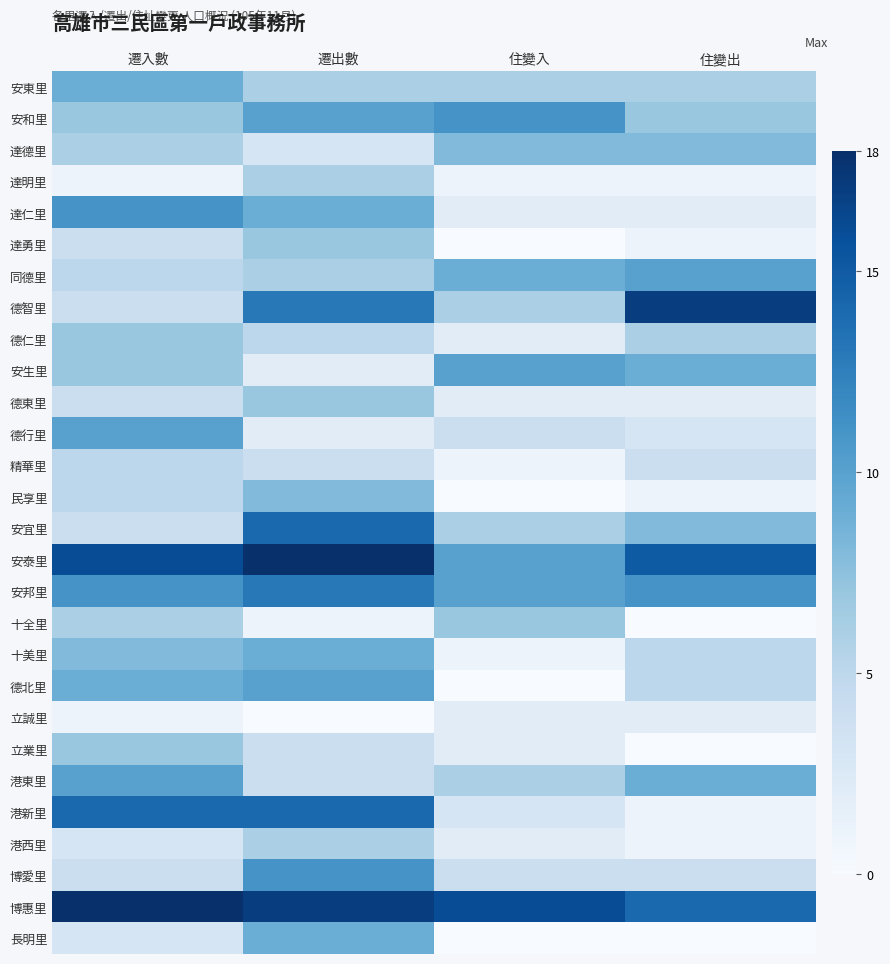

Reading left to right, extract all data points from this chart.

安東里: 遷入數=9	遷出數=6	住變入=6	住變出=6
安和里: 遷入數=7	遷出數=10	住變入=11	住變出=7
達德里: 遷入數=6	遷出數=3	住變入=8	住變出=8
達明里: 遷入數=1	遷出數=6	住變入=1	住變出=1
達仁里: 遷入數=11	遷出數=9	住變入=2	住變出=2
達勇里: 遷入數=4	遷出數=7	住變入=0	住變出=1
同德里: 遷入數=5	遷出數=6	住變入=9	住變出=10
德智里: 遷入數=4	遷出數=13	住變入=6	住變出=17
德仁里: 遷入數=7	遷出數=5	住變入=2	住變出=6
安生里: 遷入數=7	遷出數=2	住變入=10	住變出=9
德東里: 遷入數=4	遷出數=7	住變入=2	住變出=2
德行里: 遷入數=10	遷出數=2	住變入=4	住變出=3
精華里: 遷入數=5	遷出數=4	住變入=1	住變出=4
民享里: 遷入數=5	遷出數=8	住變入=0	住變出=1
安宜里: 遷入數=4	遷出數=14	住變入=6	住變出=8
安泰里: 遷入數=16	遷出數=18	住變入=10	住變出=15
安邦里: 遷入數=11	遷出數=13	住變入=10	住變出=11
十全里: 遷入數=6	遷出數=1	住變入=7	住變出=0
十美里: 遷入數=8	遷出數=9	住變入=1	住變出=5
德北里: 遷入數=9	遷出數=10	住變入=0	住變出=5
立誠里: 遷入數=1	遷出數=0	住變入=2	住變出=2
立業里: 遷入數=7	遷出數=4	住變入=2	住變出=0
港東里: 遷入數=10	遷出數=4	住變入=6	住變出=9
港新里: 遷入數=14	遷出數=14	住變入=3	住變出=1
港西里: 遷入數=3	遷出數=6	住變入=2	住變出=1
博愛里: 遷入數=4	遷出數=11	住變入=4	住變出=4
博惠里: 遷入數=18	遷出數=17	住變入=16	住變出=14
長明里: 遷入數=3	遷出數=9	住變入=0	住變出=0